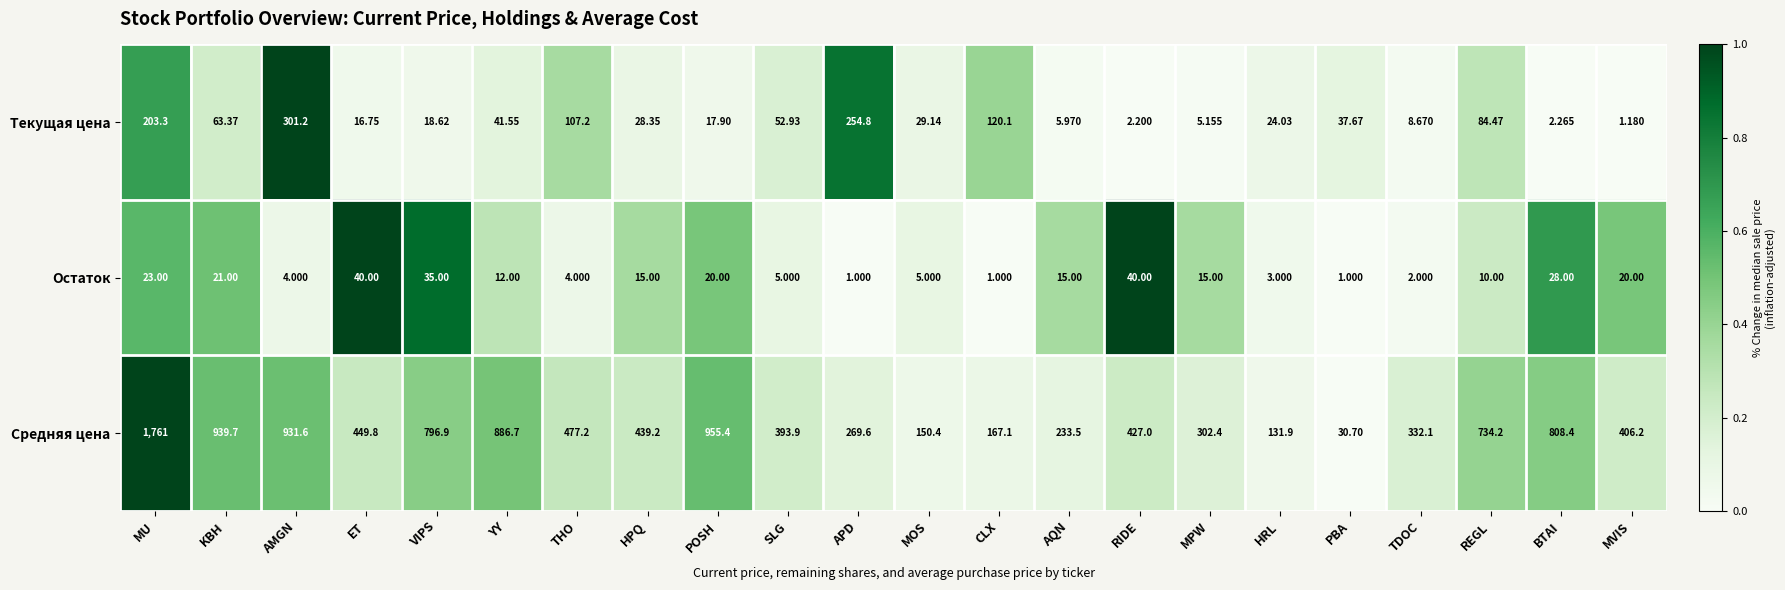

Which series has the widest spread of values?

Средняя цена